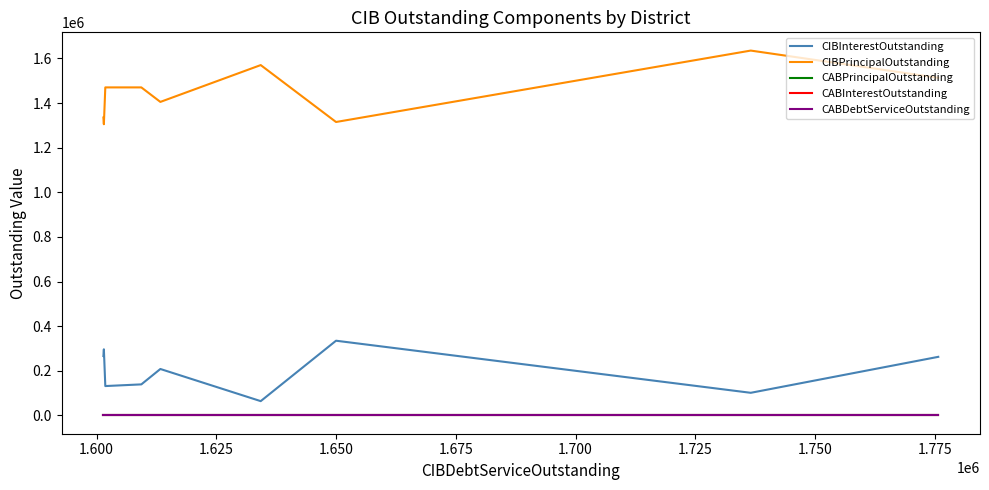

True or false: CIBPrincipalOutstanding and CABInterestOutstanding cross at least once.

False